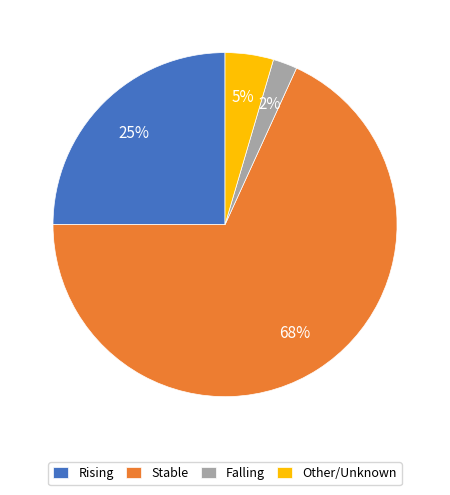

What is the largest slice in the pie chart?

Stable